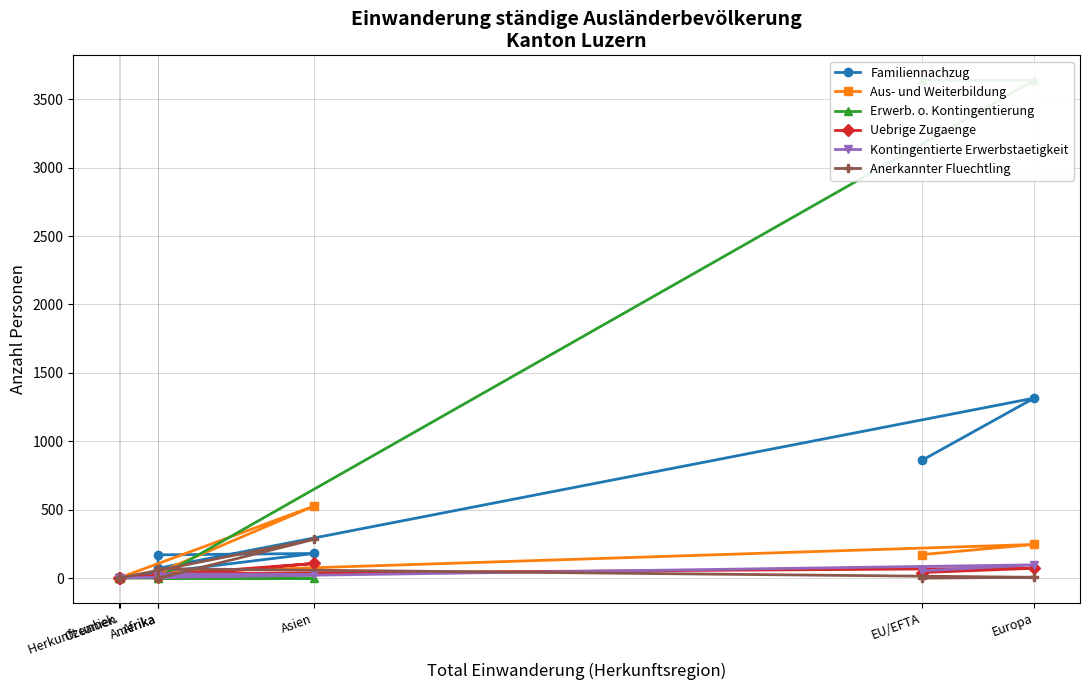

Which series has the largest total across all categories?

Erwerb. o. Kontingentierung